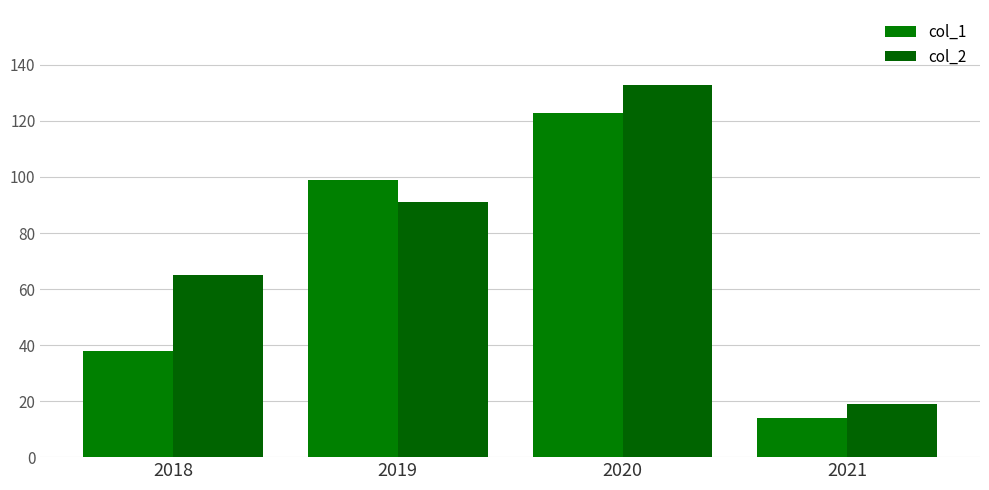

At how many categories does at least one series exceed 24?

3